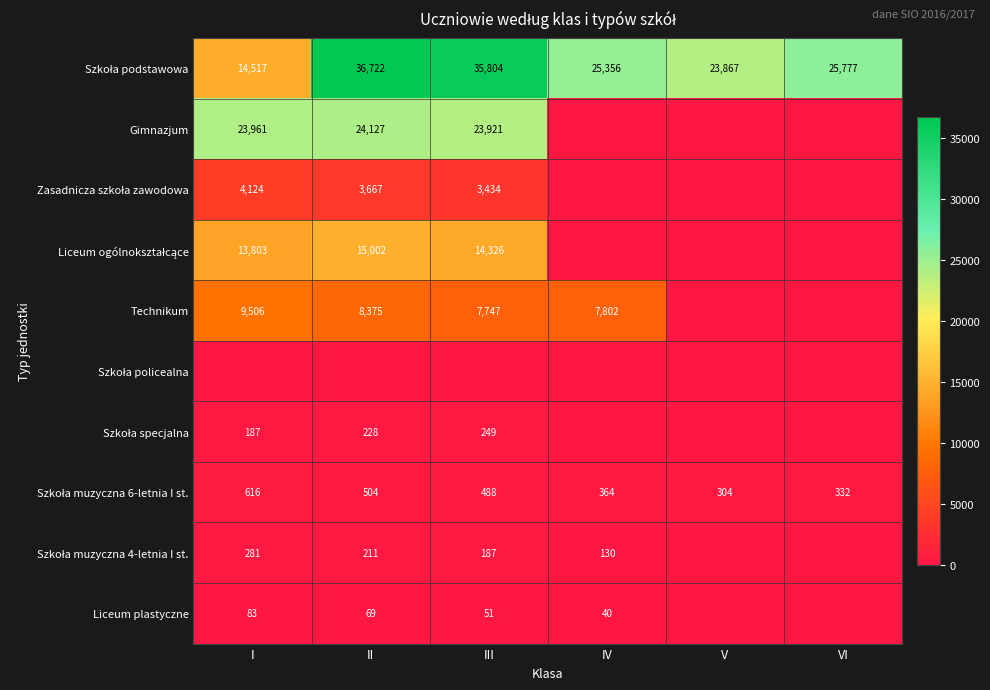

Which has a higher value, VI or V?

VI